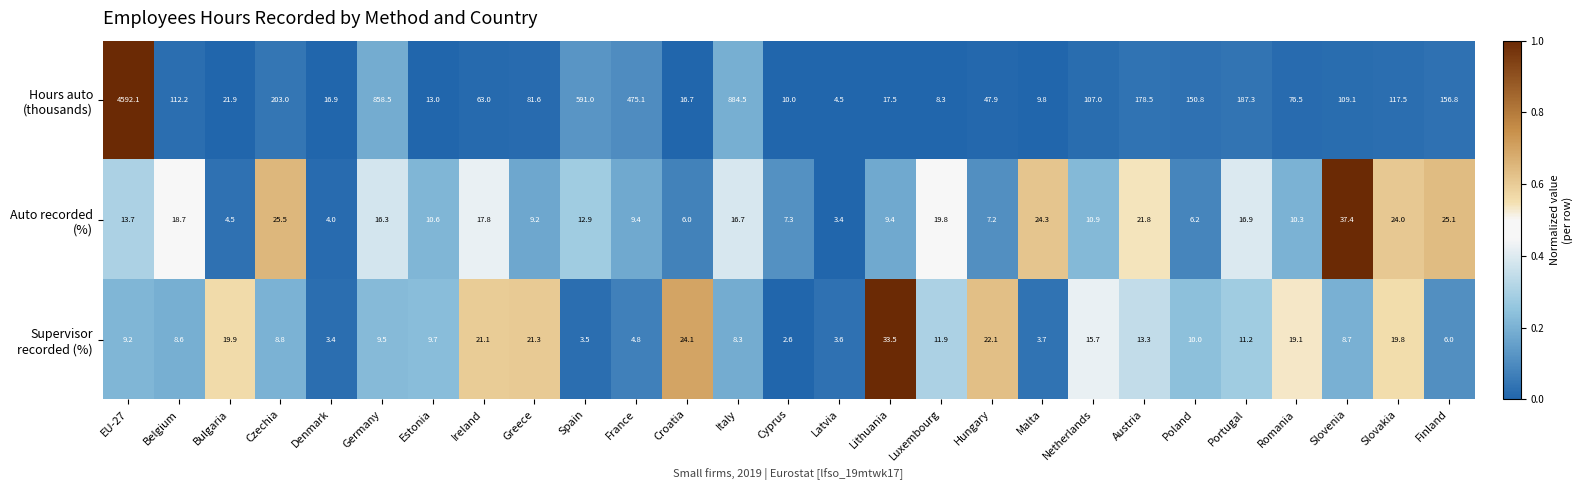

What is the minimum value shown in the chart?

2.6